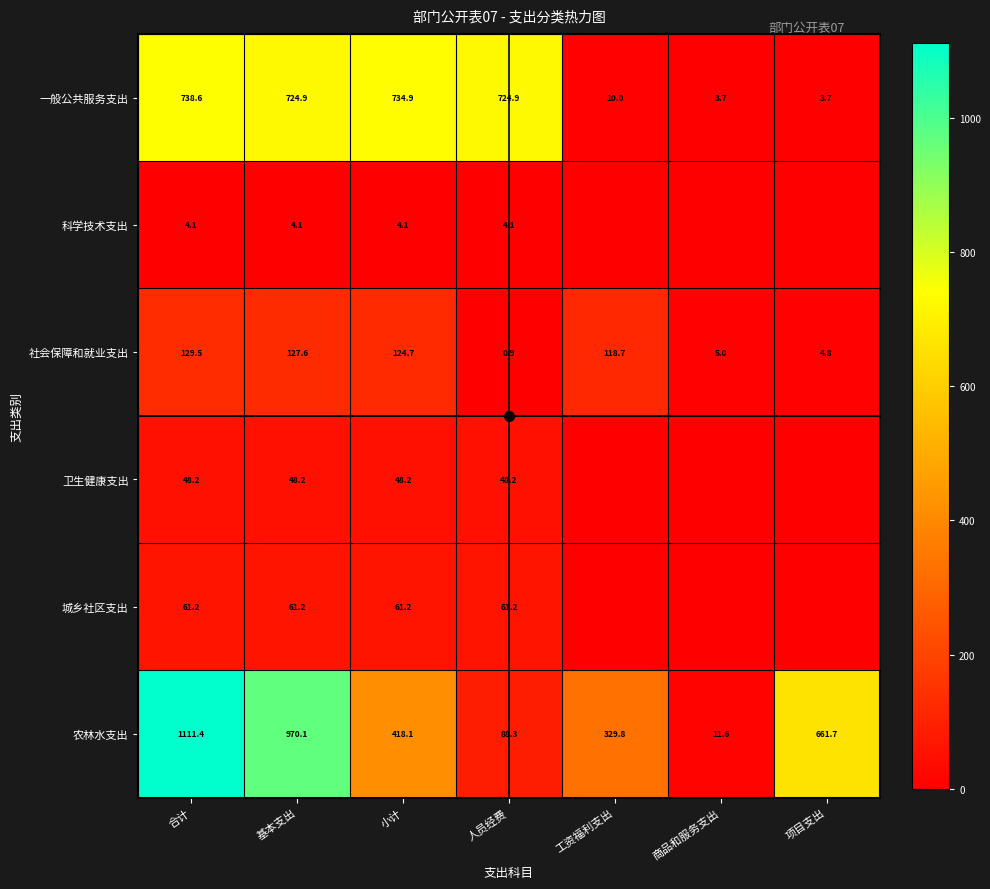

Which category has the highest value across all series?

合计